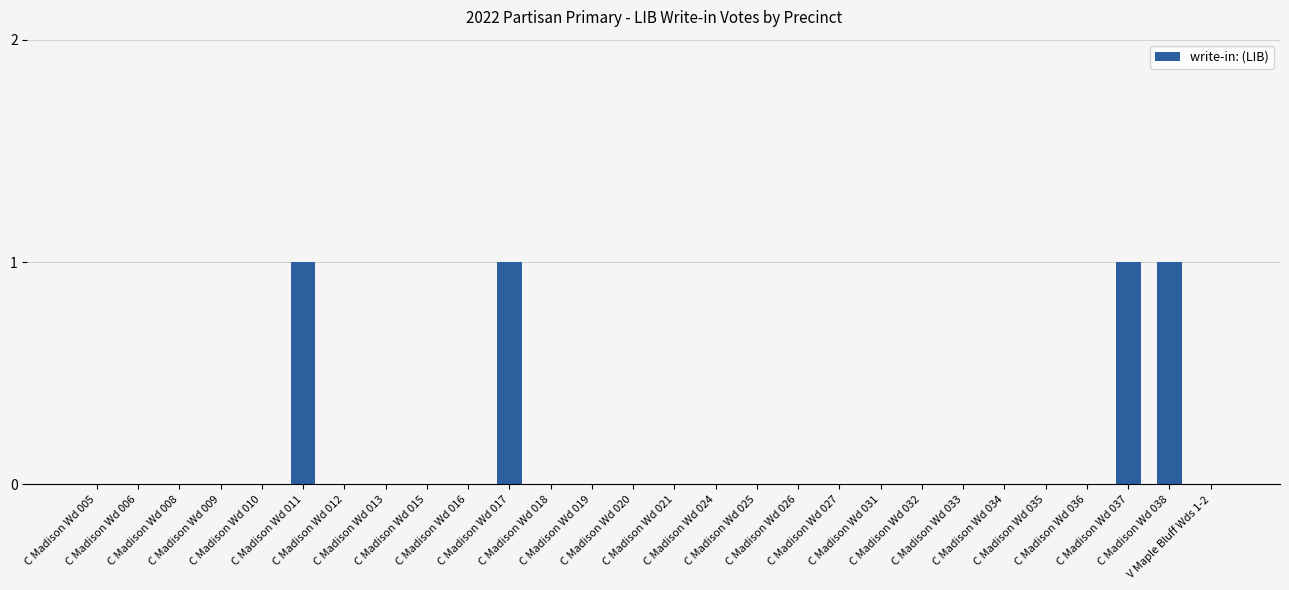

How many values are between 0 and 1?

28